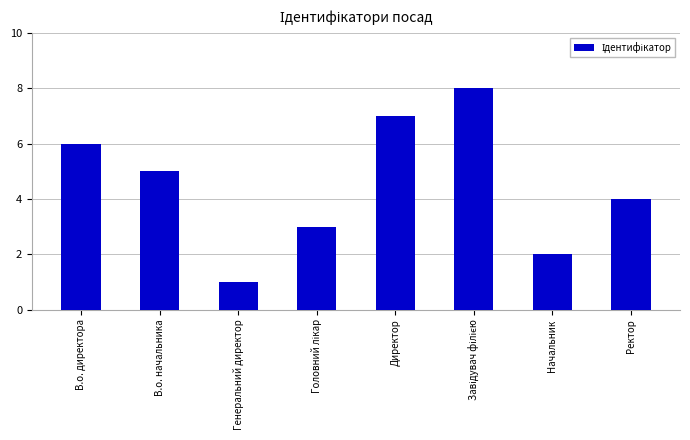

What is the greatest value displayed?

8